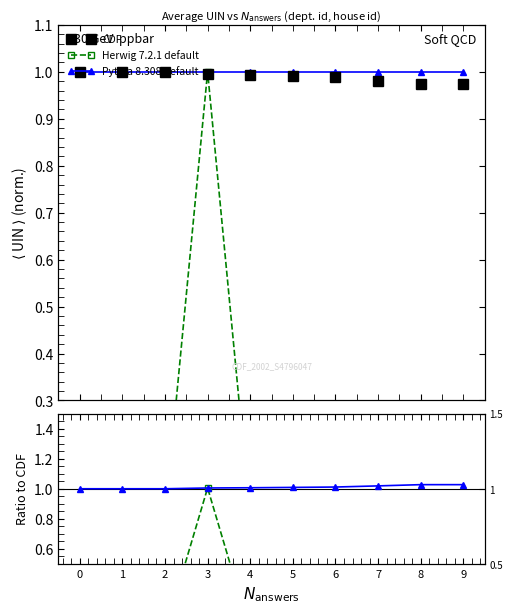

Which category has the highest value in the Herwig 7.2.1 default series?

3